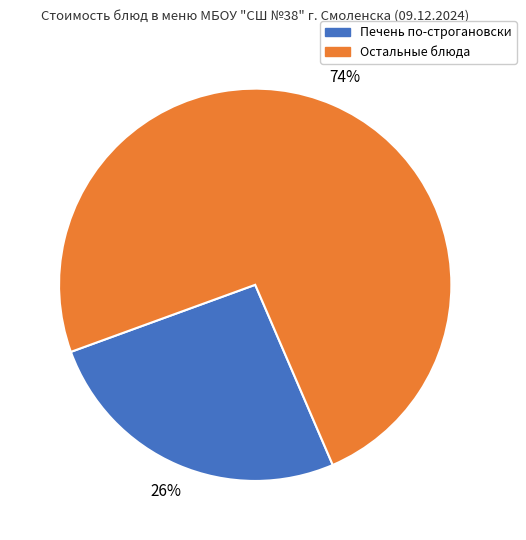

Count the number of slices in the pie.

2